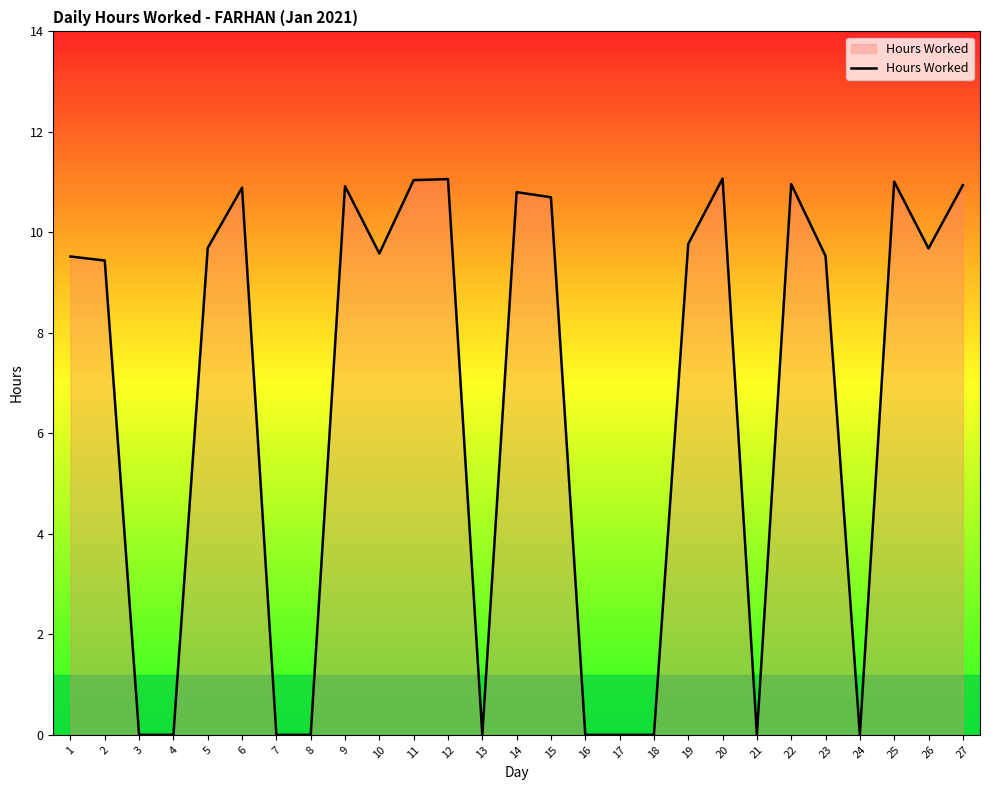

What is the change in value from 6 to 23?

-1.4